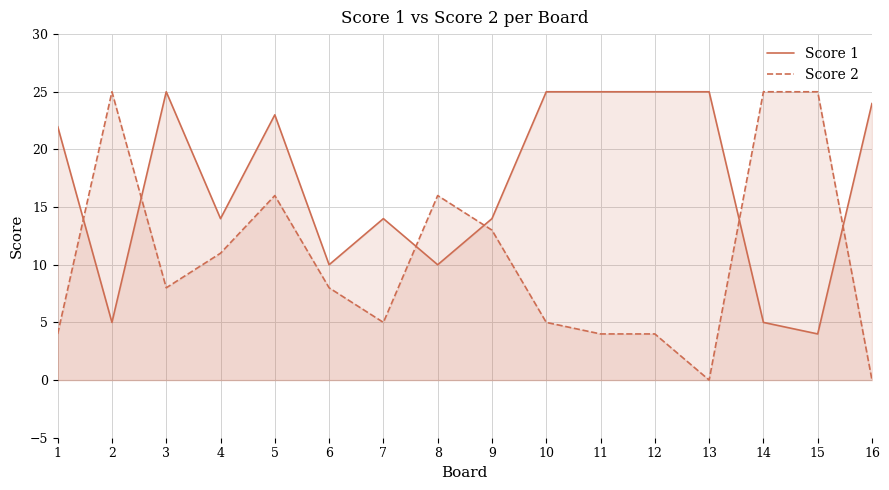

What is the total value across all series at 15?

29